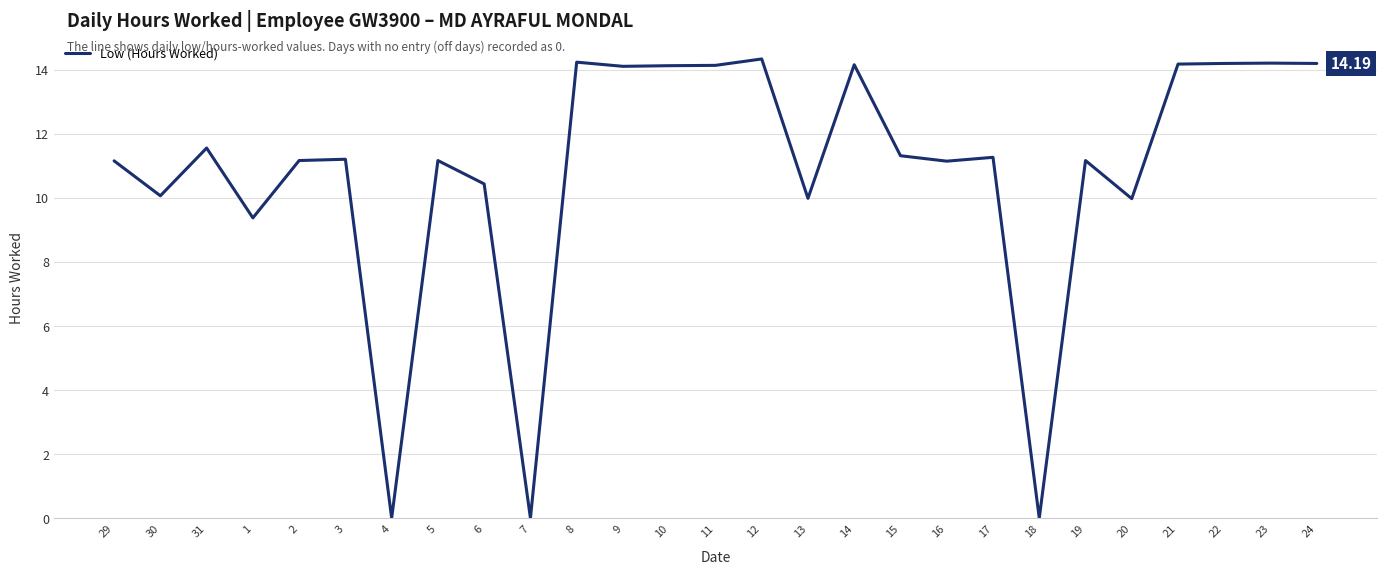

Count the number of values greater than 11.

19